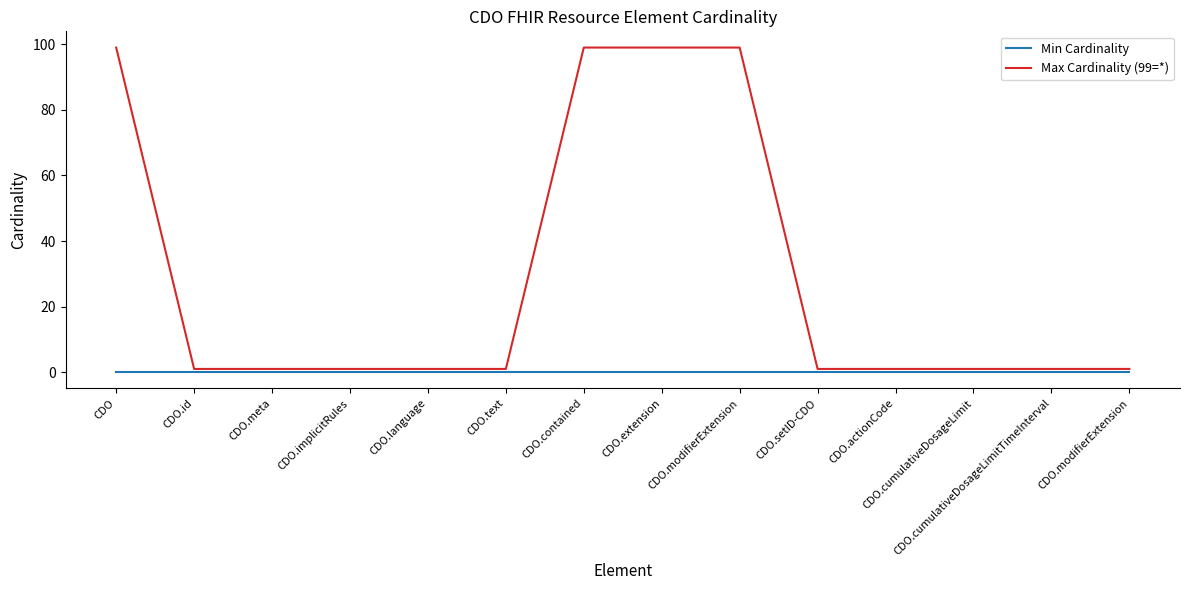

List the series in order of their peak value, lowest first.

Min Cardinality, Max Cardinality (99=*)